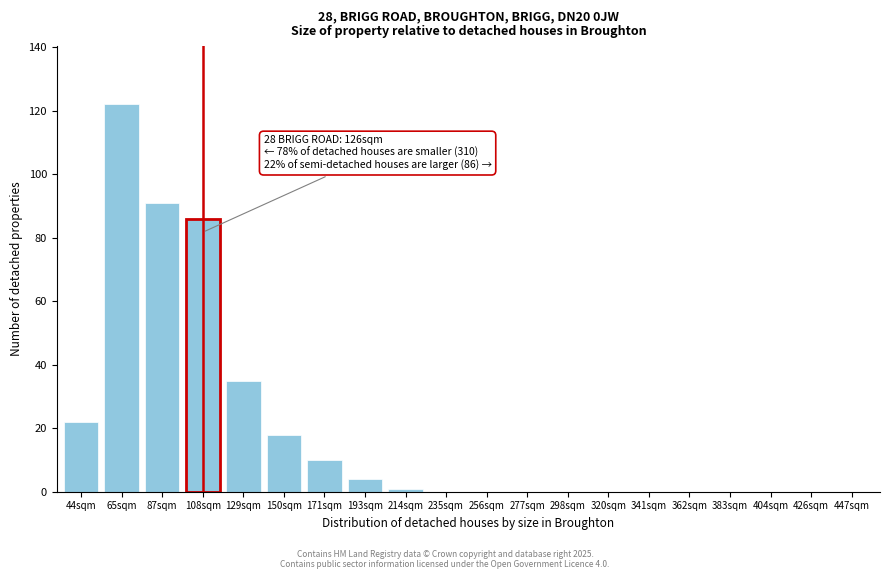

Reading right to left, list all the values displayed in this chart.

447sqm=0	426sqm=0	404sqm=0	383sqm=0	362sqm=0	341sqm=0	320sqm=0	298sqm=0	277sqm=0	256sqm=0	235sqm=0	214sqm=1	193sqm=4	171sqm=10	150sqm=18	129sqm=35	108sqm=86	87sqm=91	65sqm=122	44sqm=22